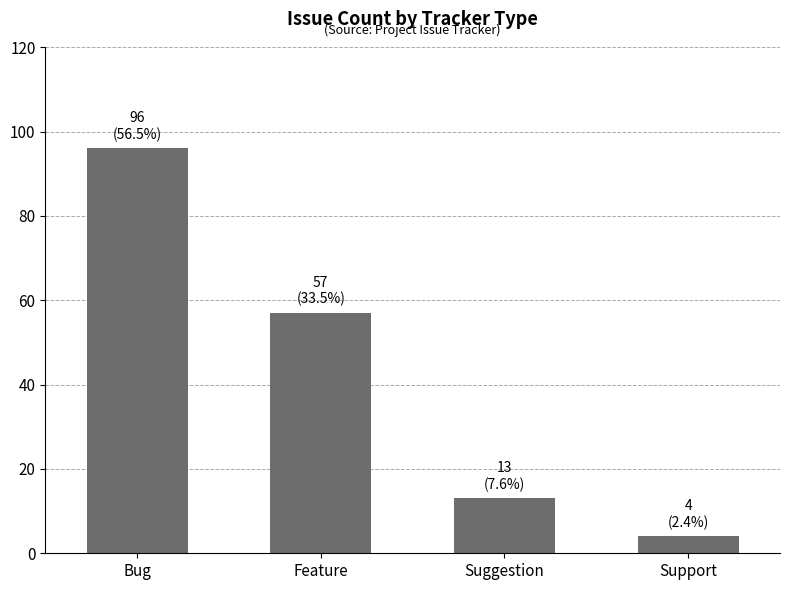

List the labels in order of value, smallest first.

Support, Suggestion, Feature, Bug